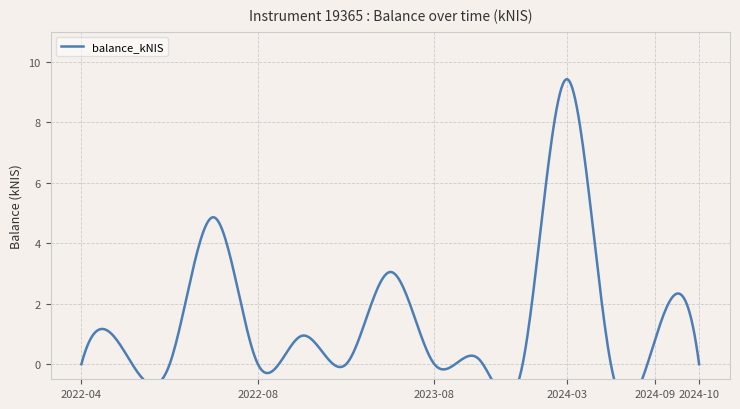

Reading left to right, transcribe all the data shown in this chart.

0.0	0.4	0.0	4.9	0.0	0.9	0.0	3.0	0.0	0.2	0.0	9.4	0.0	0.8	0.0